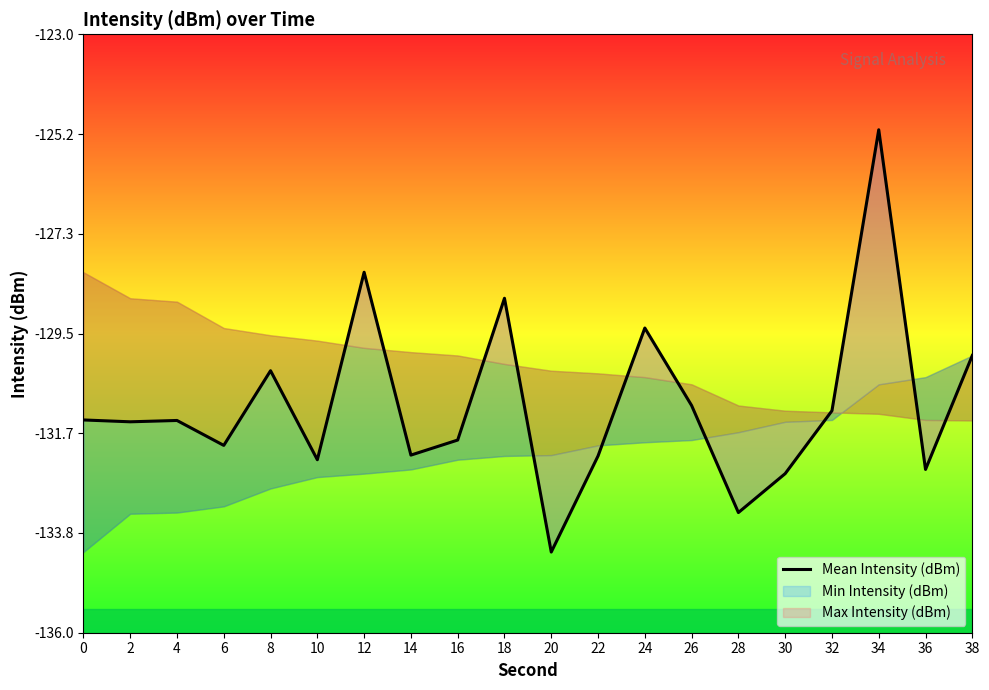

Does the chart have visible grid lines?

No